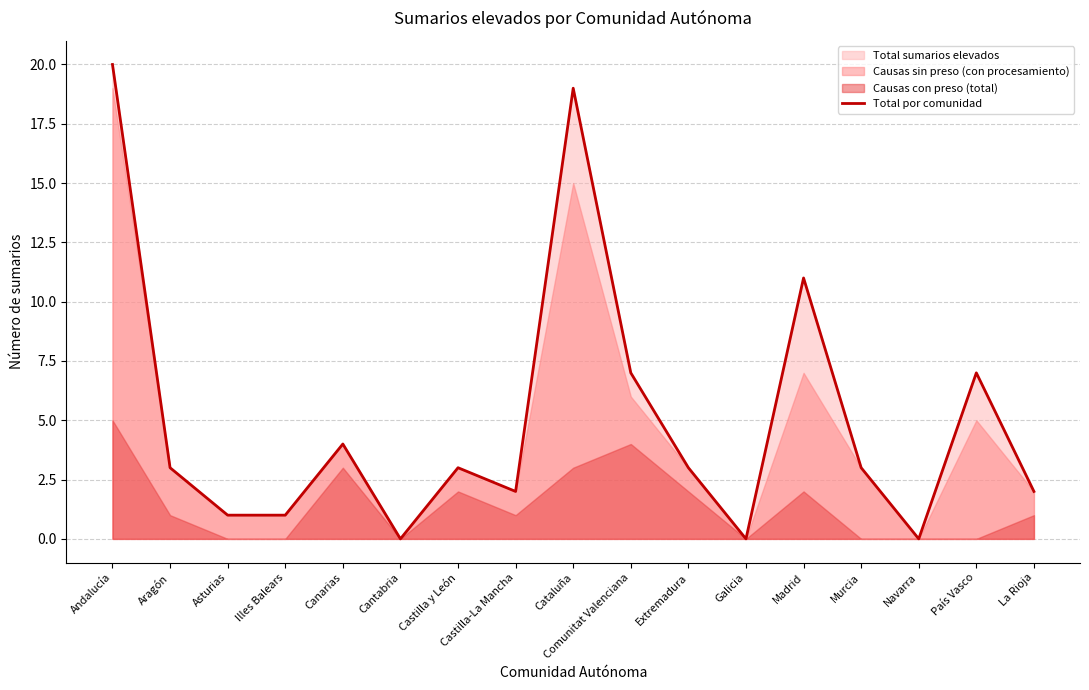

Reading left to right, extract all data points from this chart.

20	3	1	1	4	0	3	2	19	7	3	0	11	3	0	7	2